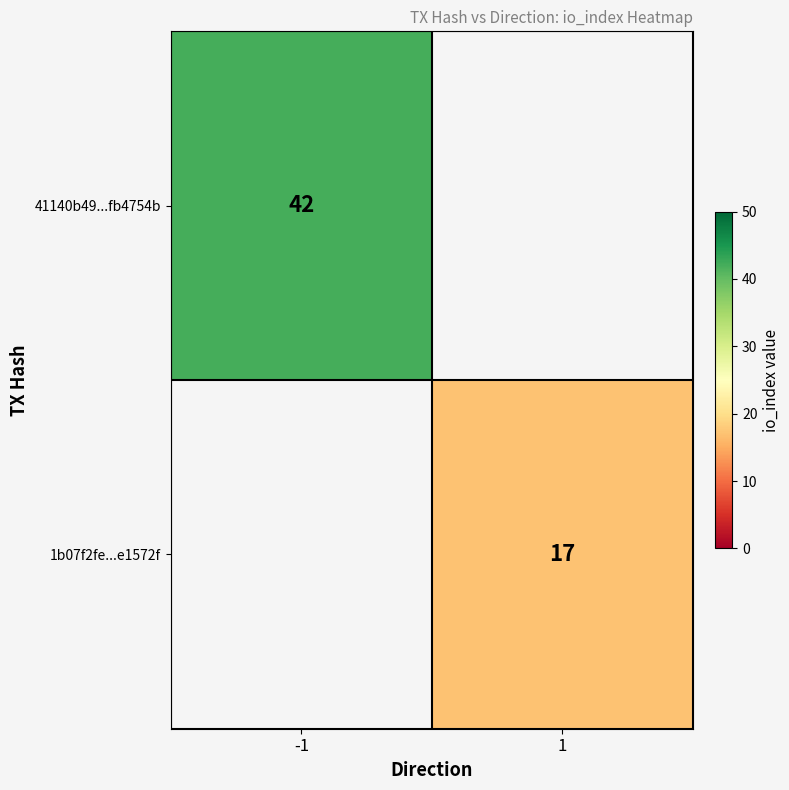

Between 1 and -1, which is larger?

-1